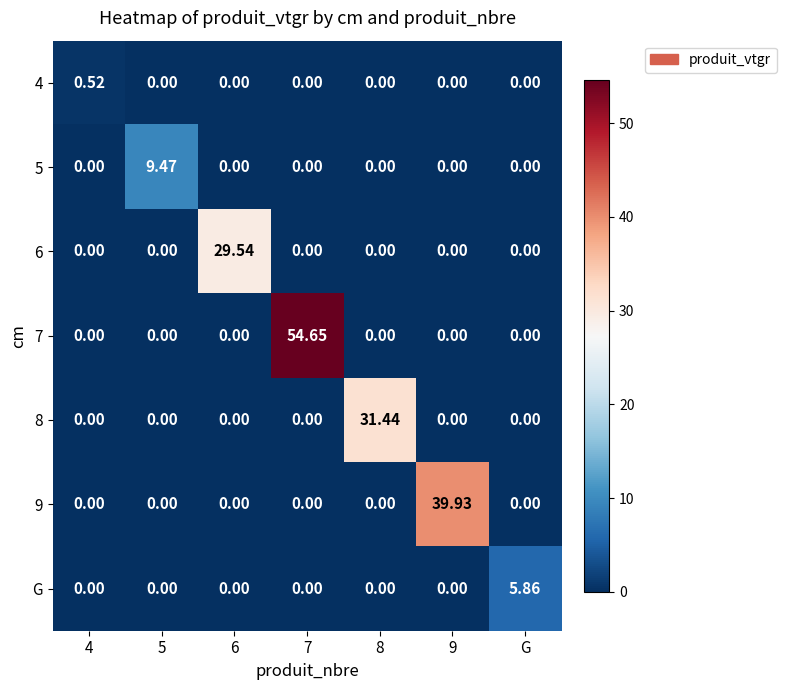

Reading left to right, extract all data points from this chart.

4: 4=0.5	5=0.0	6=0.0	7=0.0	8=0.0	9=0.0	G=0.0
5: 4=0.0	5=9.5	6=0.0	7=0.0	8=0.0	9=0.0	G=0.0
6: 4=0.0	5=0.0	6=29.5	7=0.0	8=0.0	9=0.0	G=0.0
7: 4=0.0	5=0.0	6=0.0	7=54.6	8=0.0	9=0.0	G=0.0
8: 4=0.0	5=0.0	6=0.0	7=0.0	8=31.4	9=0.0	G=0.0
9: 4=0.0	5=0.0	6=0.0	7=0.0	8=0.0	9=39.9	G=0.0
G: 4=0.0	5=0.0	6=0.0	7=0.0	8=0.0	9=0.0	G=5.9